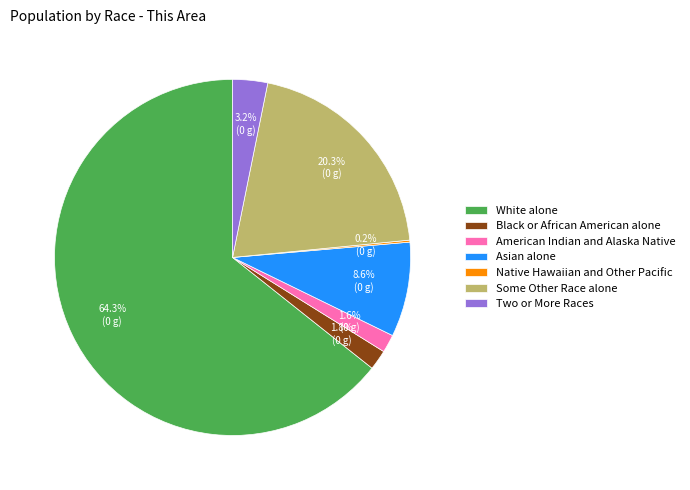

Approximately how many times larger is the value at Black or African American alone compared to Two or More Races?

0.6